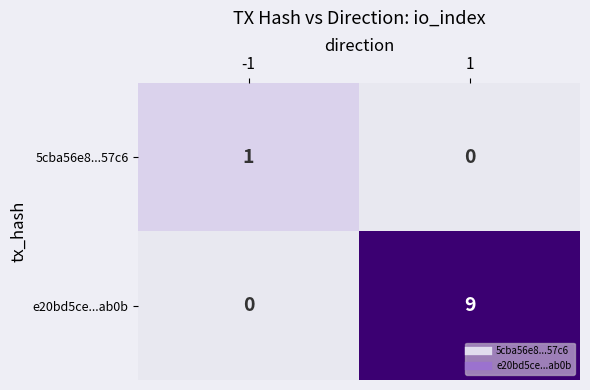

Between -1 and 1, which series saw the biggest shift?

e20bd5ce...ab0b